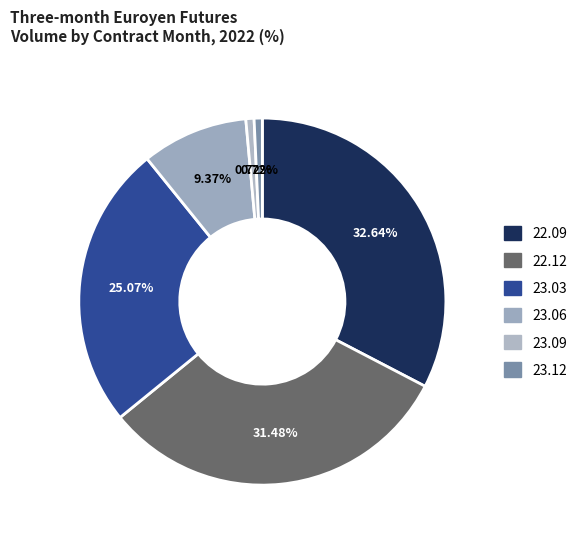

What percentage do 22.12 and 23.09 together represent?

32.2%